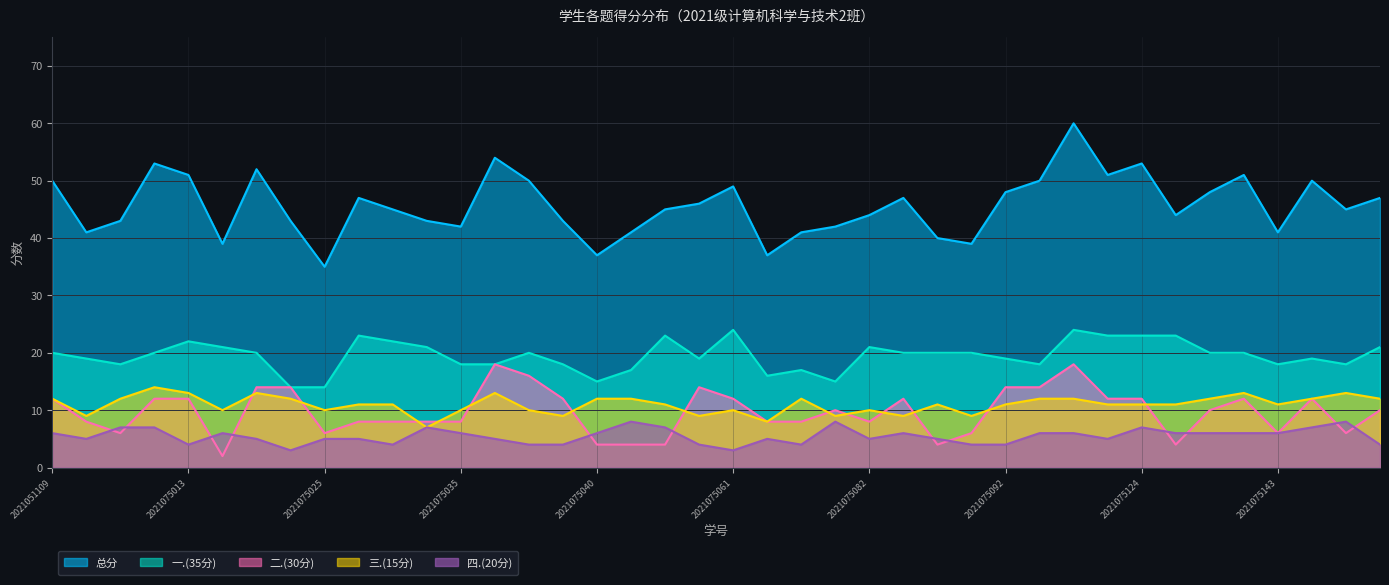

What is the spread (max minus min) of values at 2021075145?

43